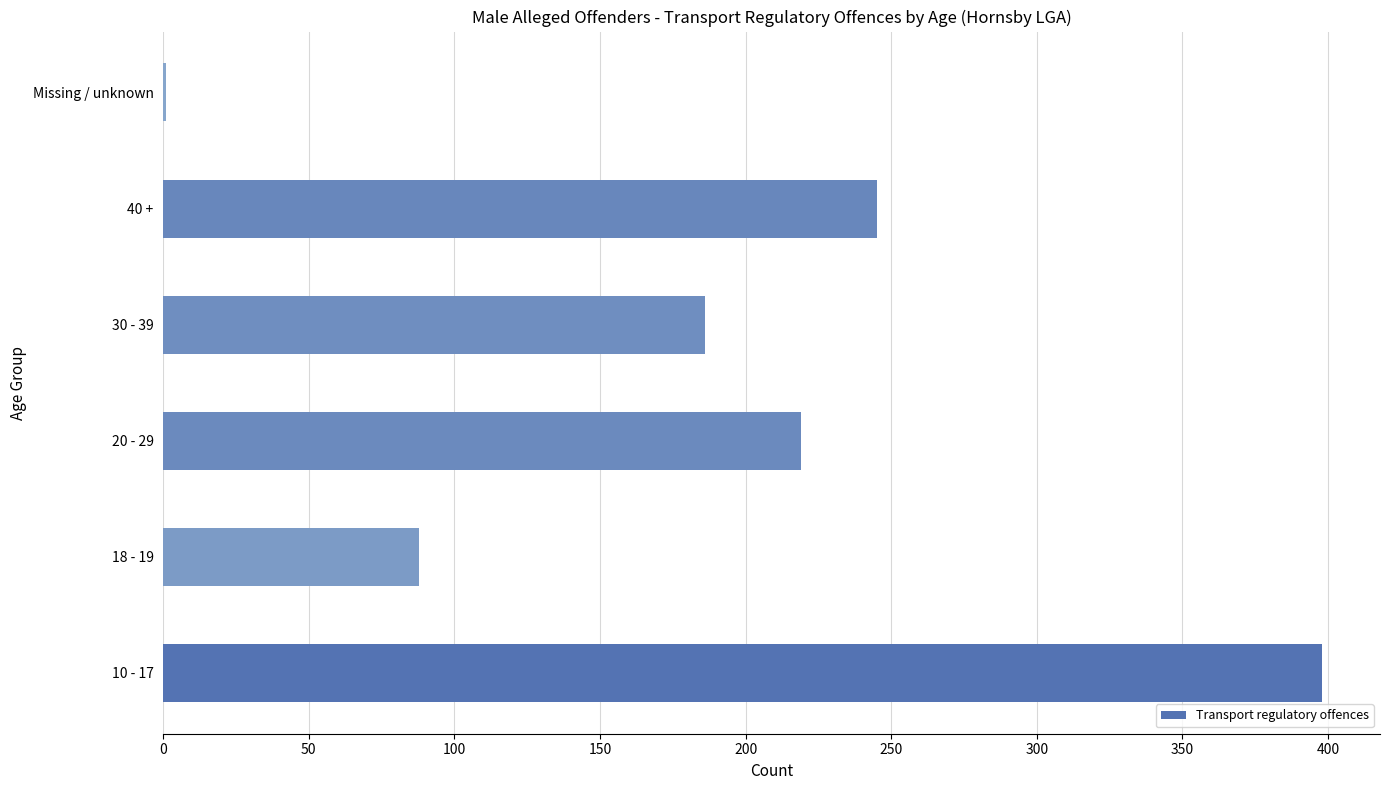

Which category has the highest value across all series?

10 - 17